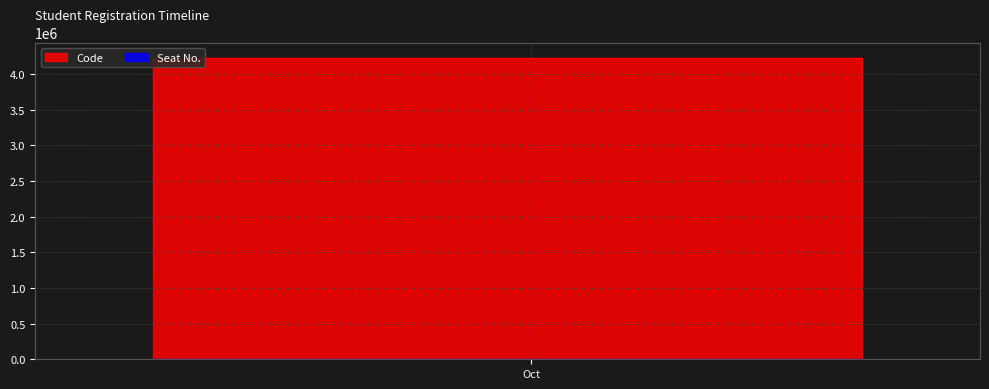

What are all the series names shown in the legend?

Code, Seat No.